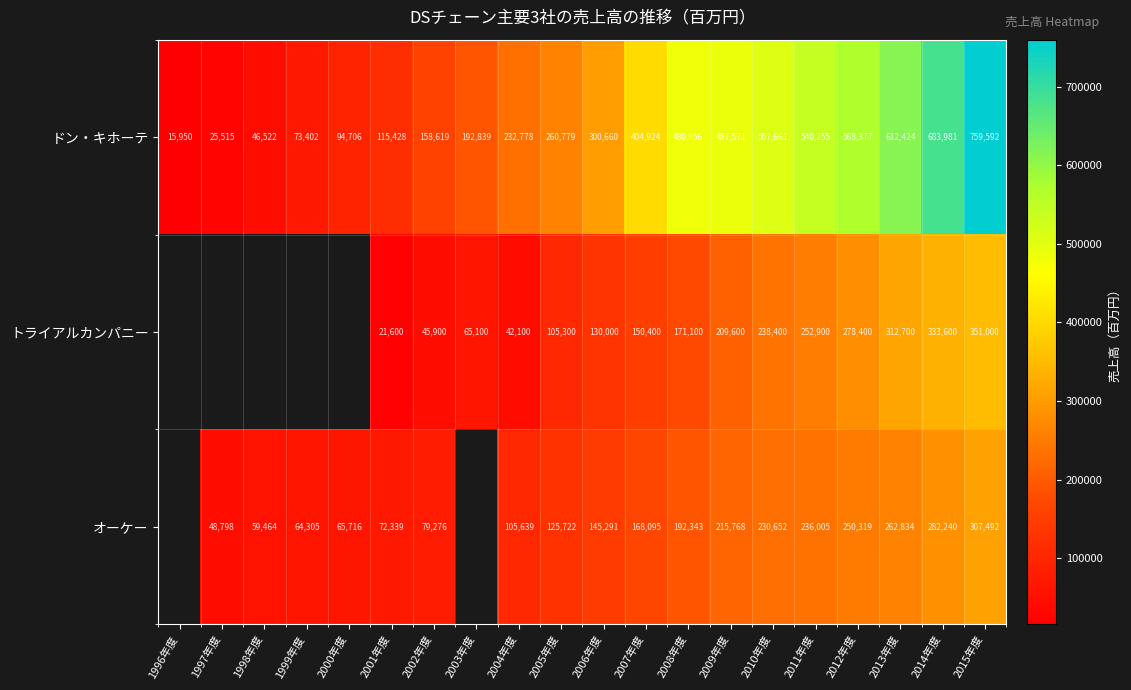

Which category has the highest value across all series?

2015年度